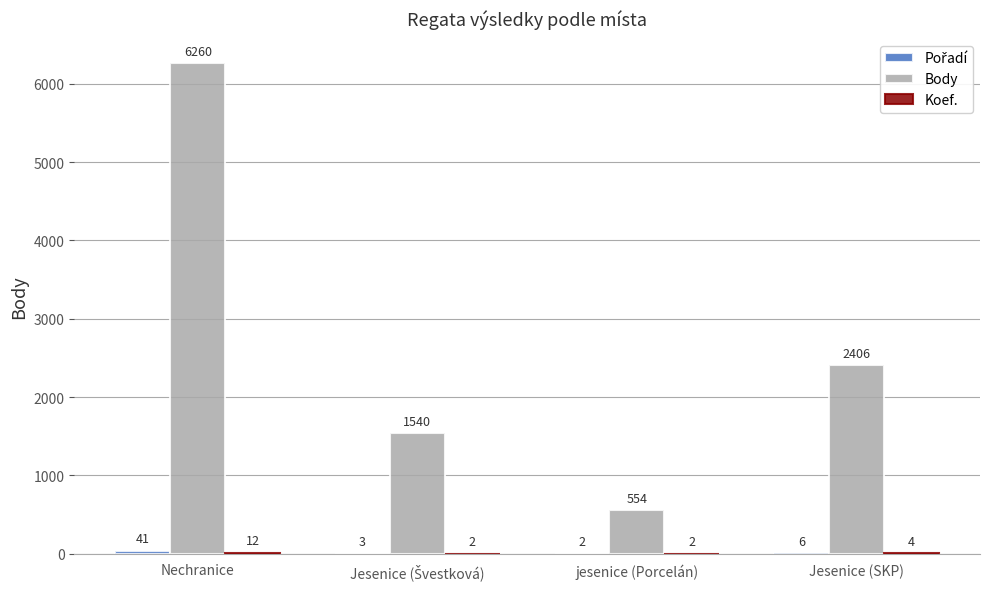

The Body series shows 6260 at Nechranice. True or false?

True